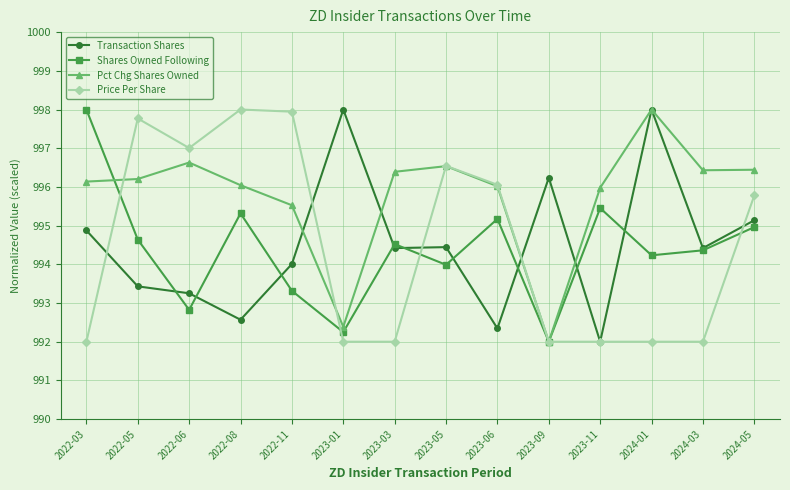

At which label does Pct Chg Shares Owned reach its peak?

2024-01